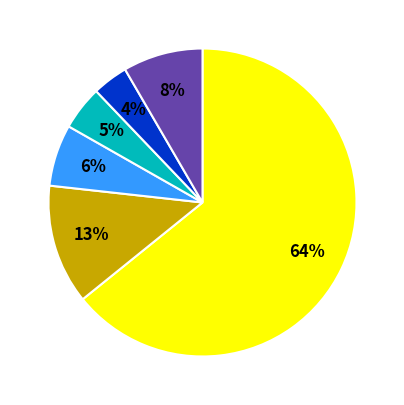

To the nearest percent, what is the difference between the largest and smallest slice percentages?

60%